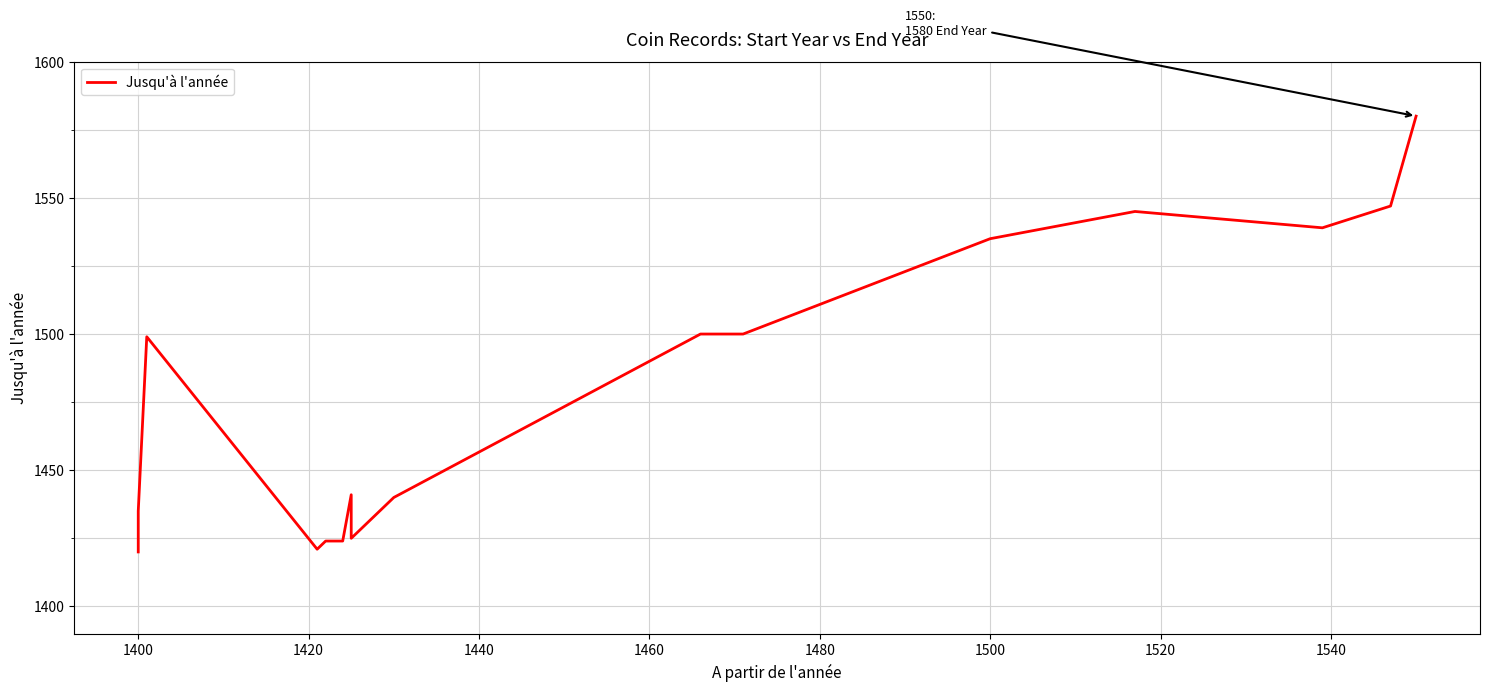

What is the value of the 7th point from the left?

1424